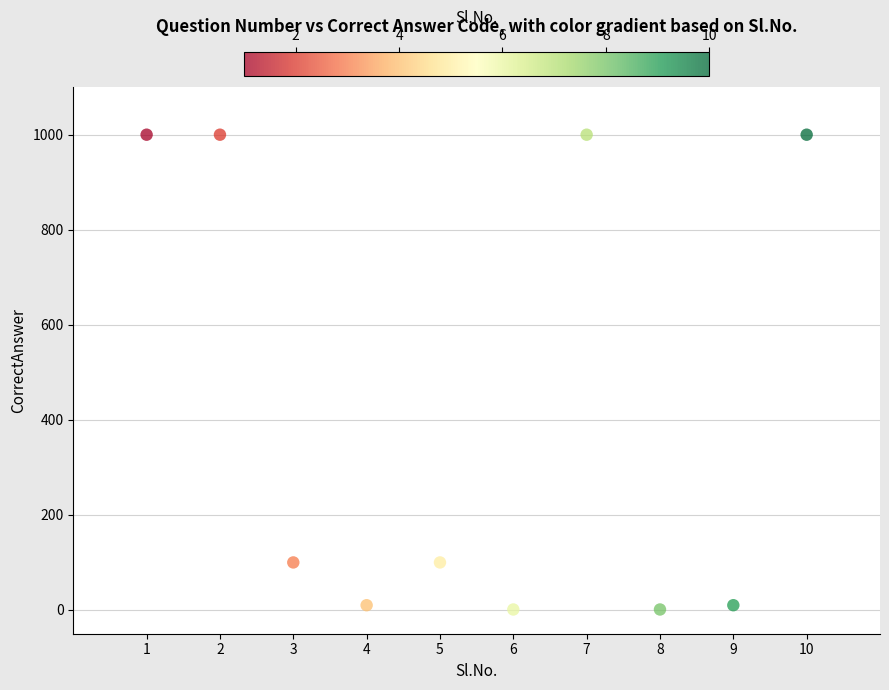

What is the range of X values (max minus min)?

9